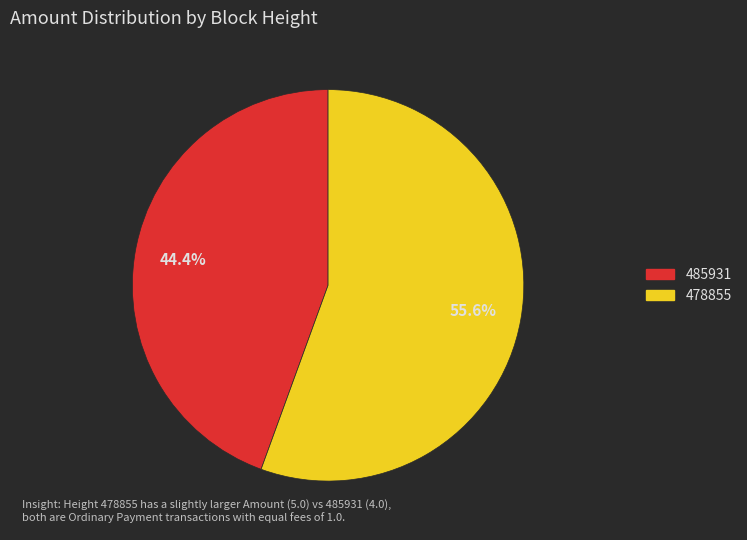

How many slices are in this pie chart?

2